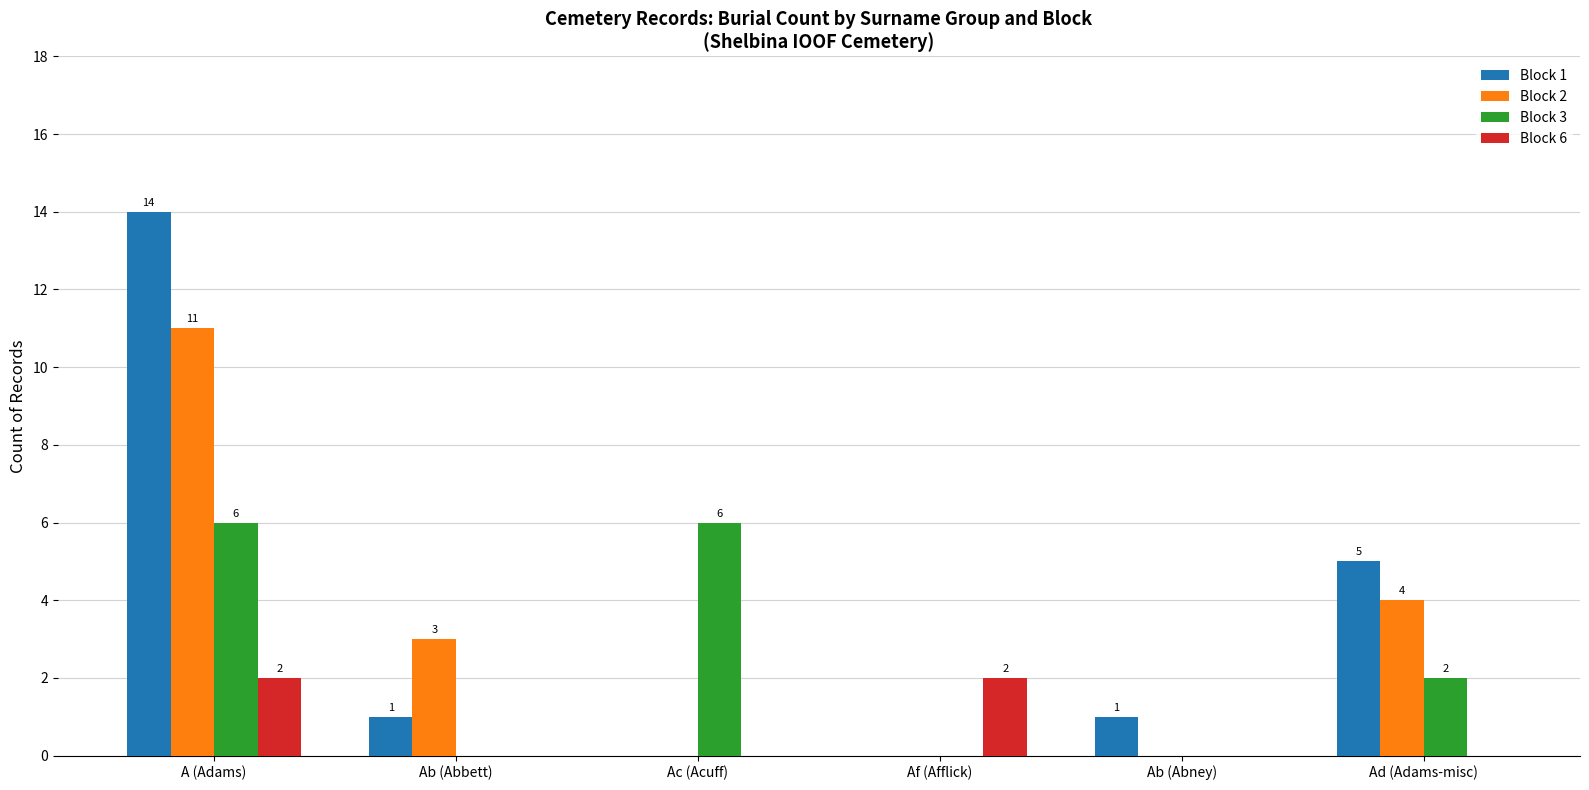

At which category is the sum across all series the highest?

A (Adams)